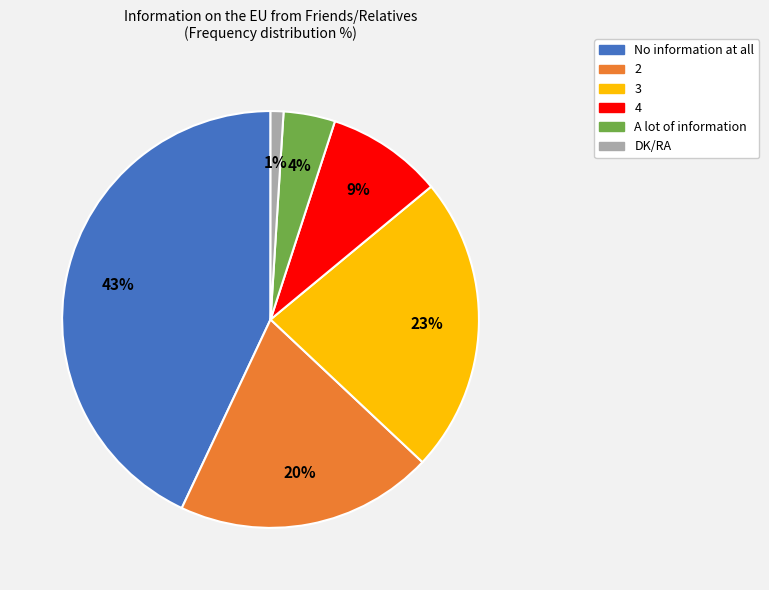

Approximately how many times larger is the value at 2 compared to 3?

0.9